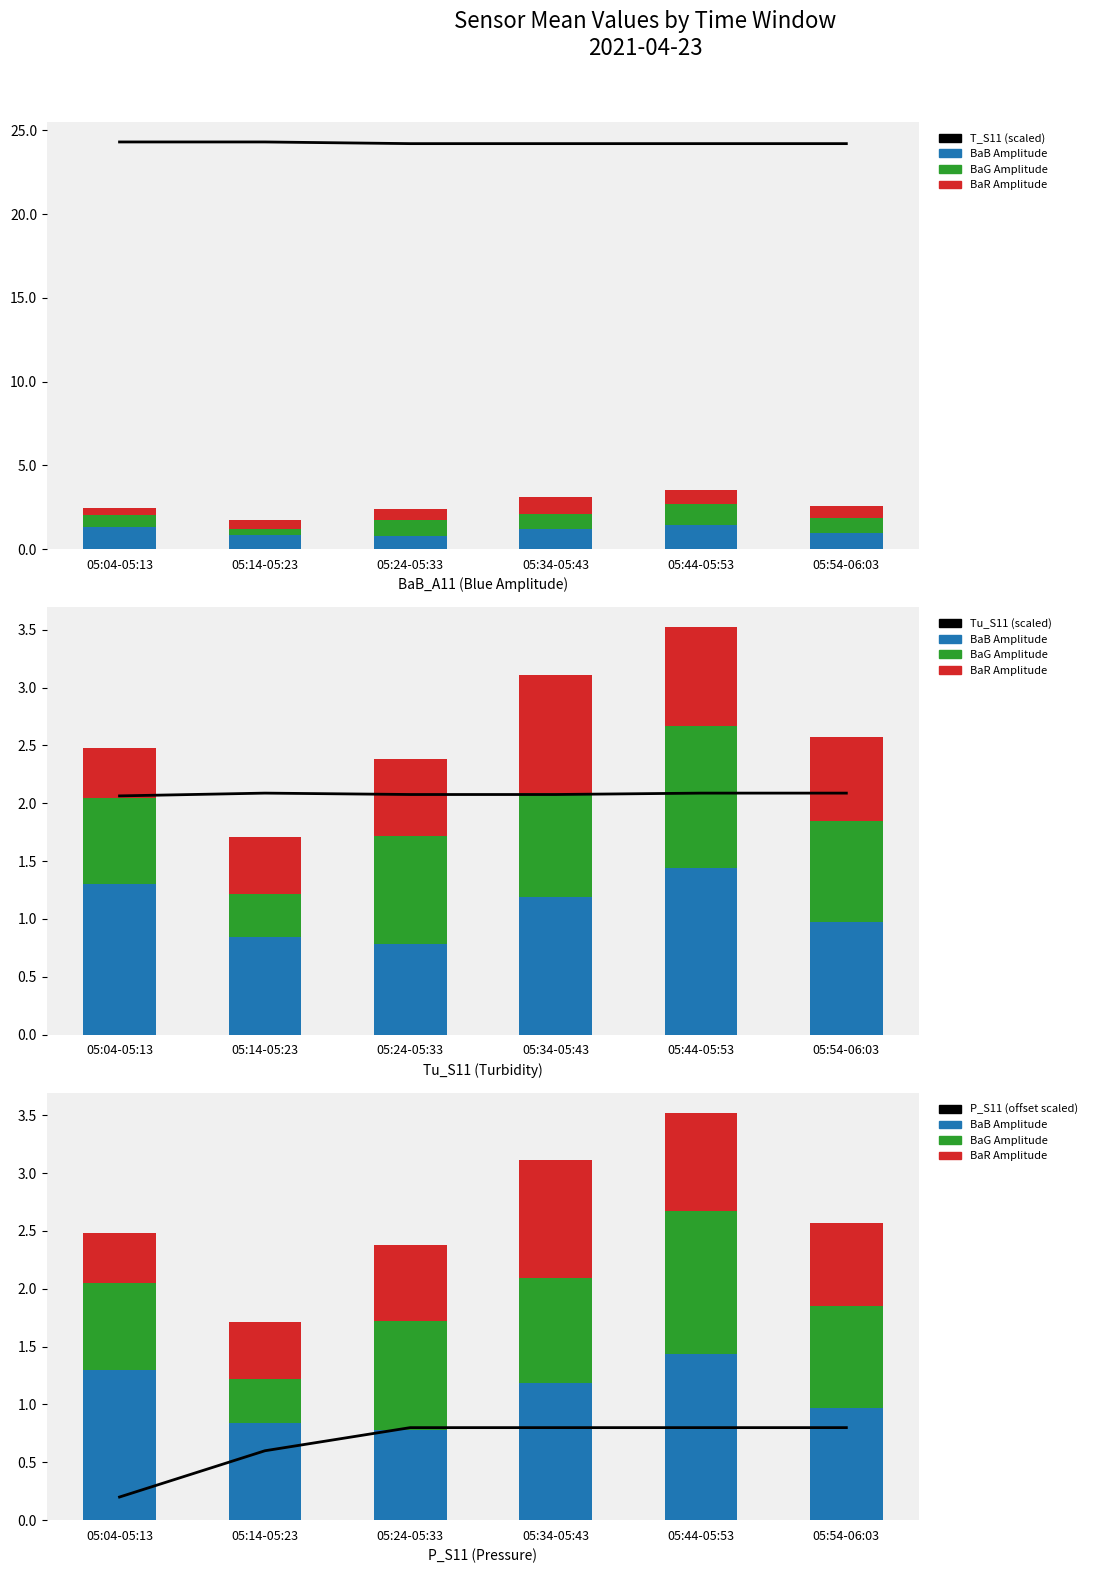

Reading left to right, extract all data points from this chart.

T_S11 (scaled): 24.3	24.3	24.2	24.2	24.2	24.2
BaB Amplitude: 1.3	0.8	0.8	1.2	1.4	1.0
BaG Amplitude: 0.7	0.4	0.9	0.9	1.2	0.9
BaR Amplitude: 0.4	0.5	0.7	1.0	0.9	0.7
Tu_S11 (scaled): 2.1	2.1	2.1	2.1	2.1	2.1
P_S11 (offset scaled): 0.2	0.6	0.8	0.8	0.8	0.8